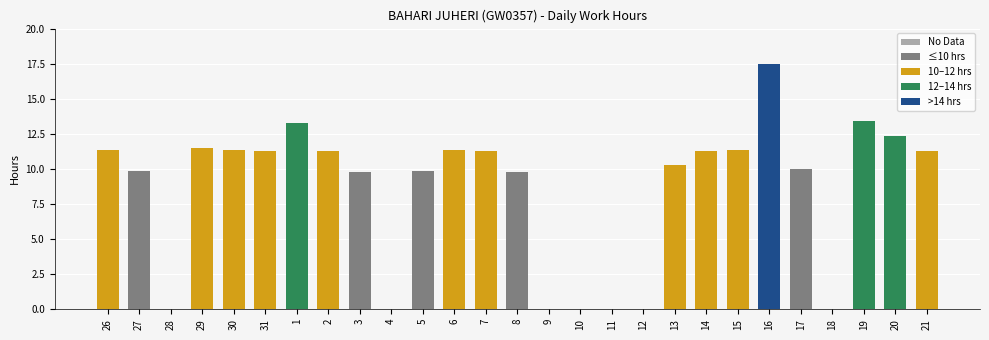

At which label does the data first exceed 11?

26